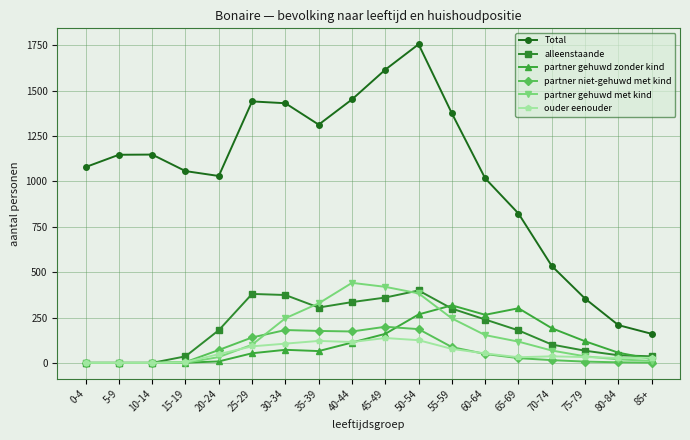

Which series has the largest total across all categories?

Total